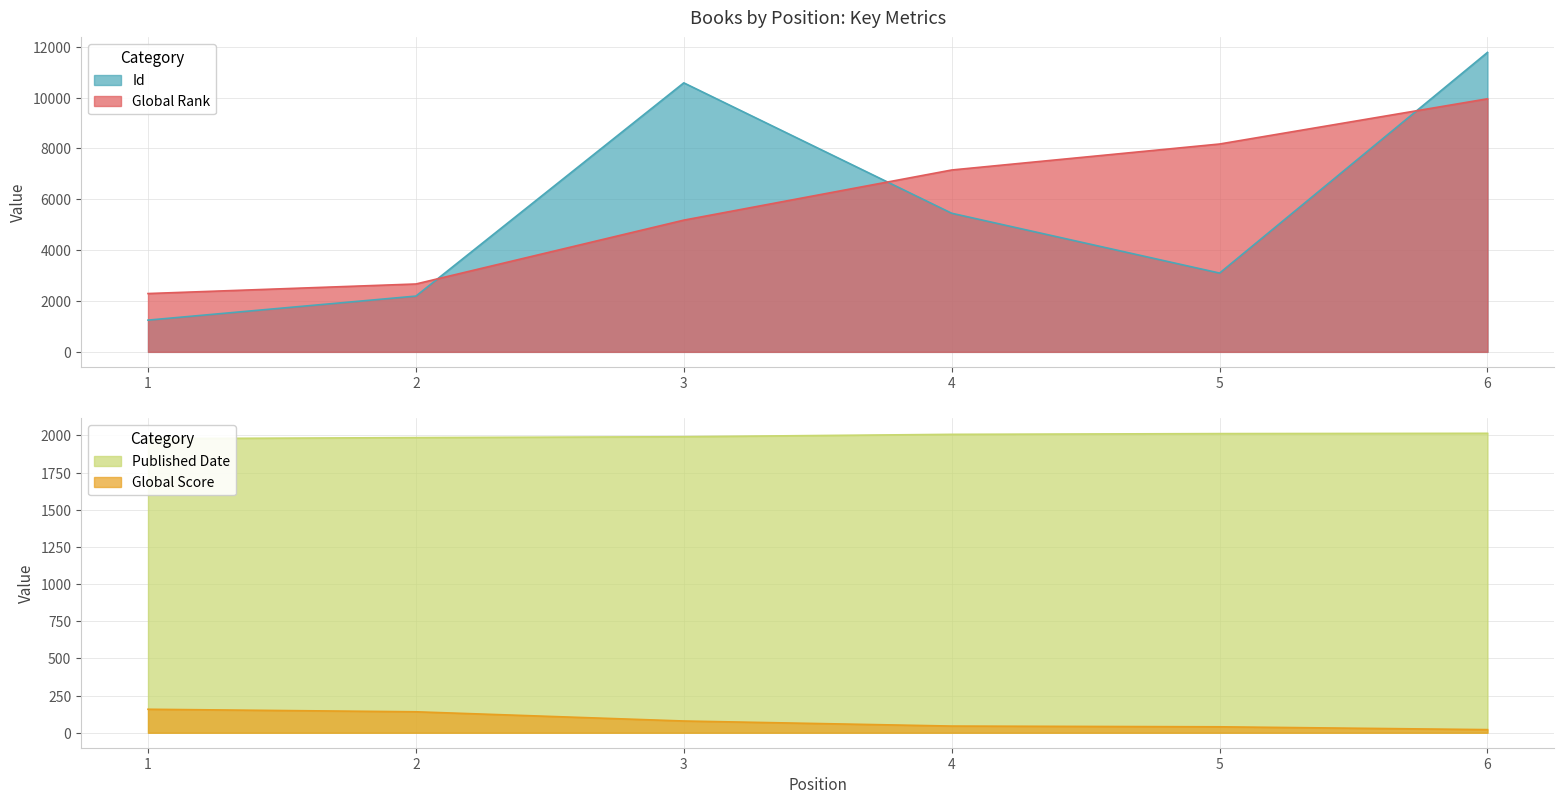

In Id, how many points are higher than both neighbors (excluding endpoints)?

1